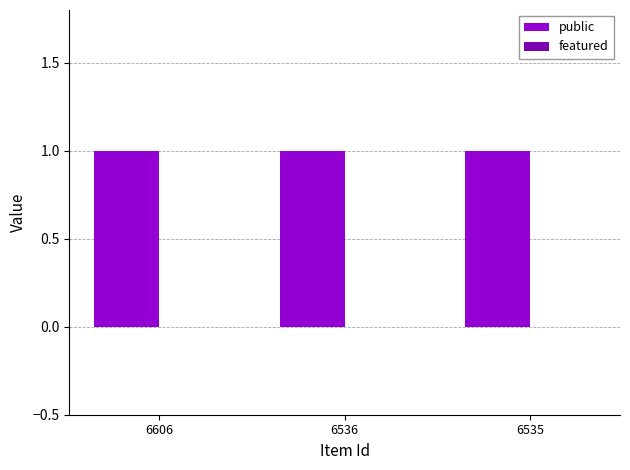

Rank the series by their maximum value, from highest to lowest.

public, featured